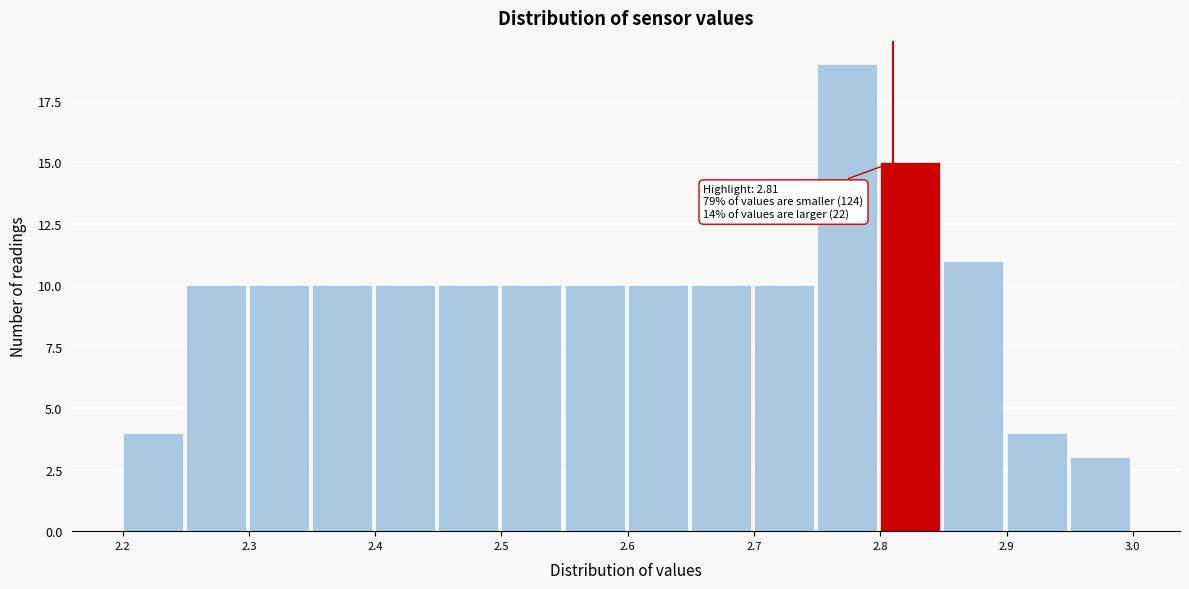

Over which range of the x-axis is the bar tallest?

2.75 to 2.80